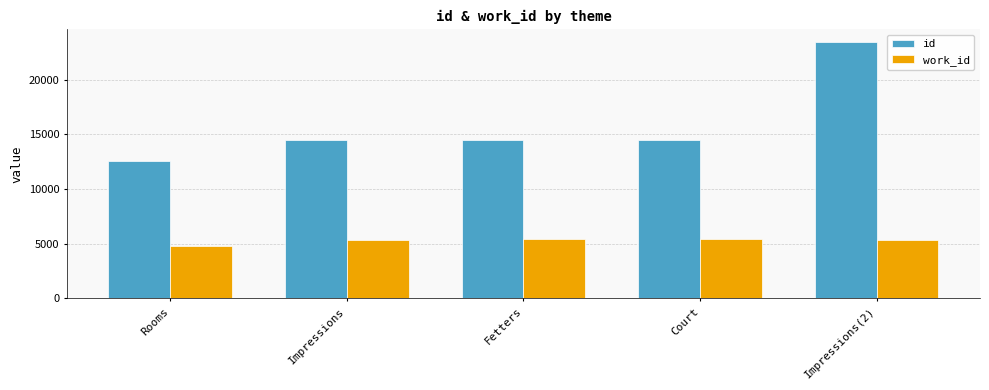

What is the sum of the id values at Rooms and Impressions(2)?

36004